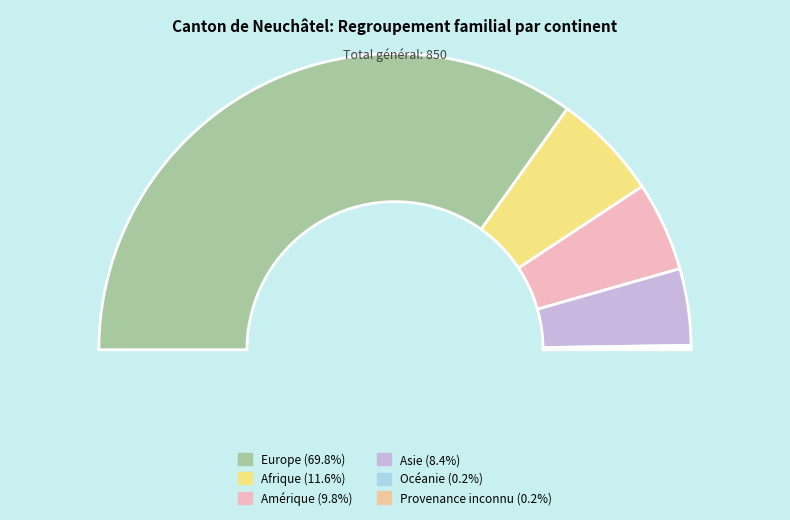

Between Océanie and Provenance inconnu, which is larger?

Océanie